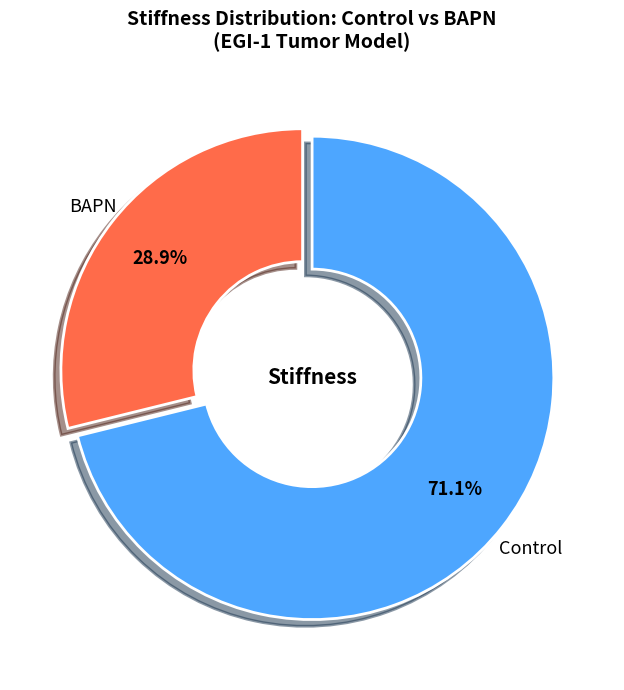

To the nearest percent, what is the average slice percentage?

50%